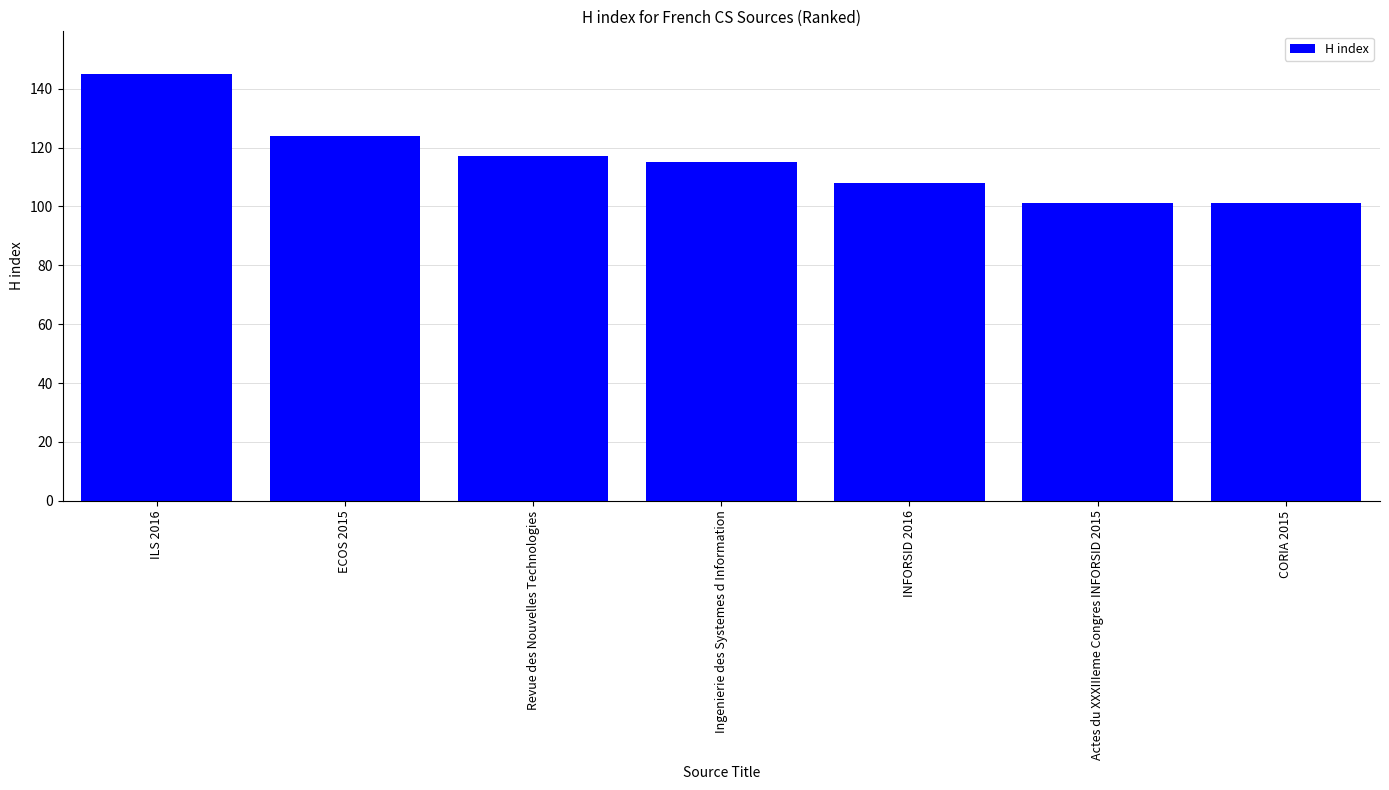

Are the bars horizontal?

No